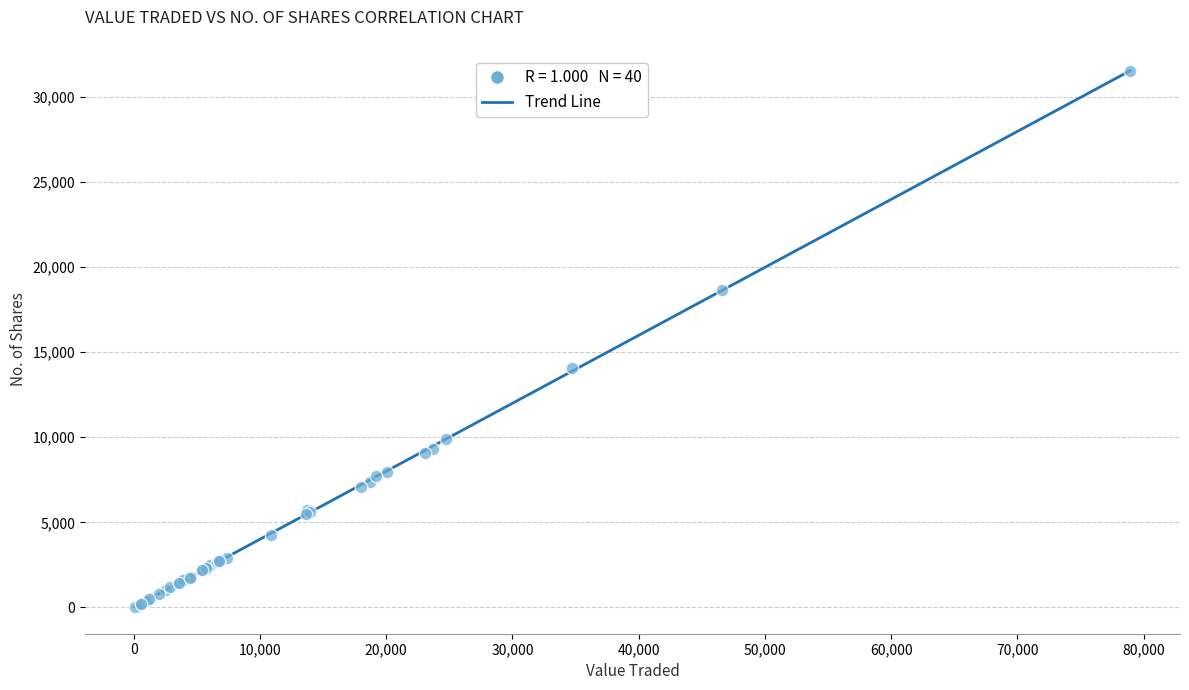

What Y value in the scatter plot is closest to 15790?

14101